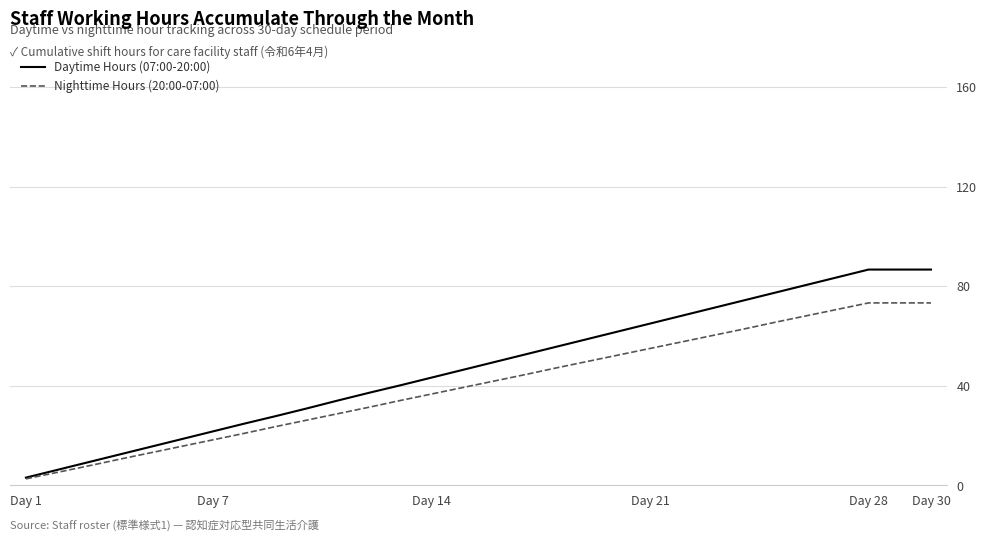

What is the highest value of the Daytime Hours (07:00-20:00) series?

86.7